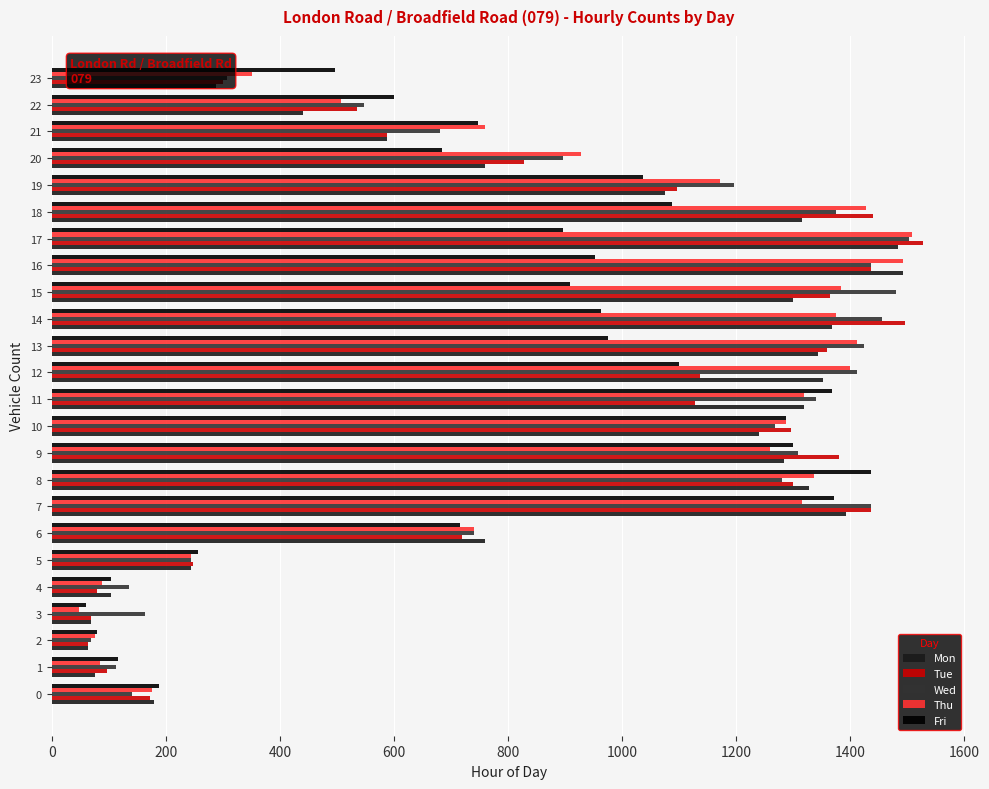

What are all the series names shown in the legend?

Mon, Tue, Wed, Thu, Fri